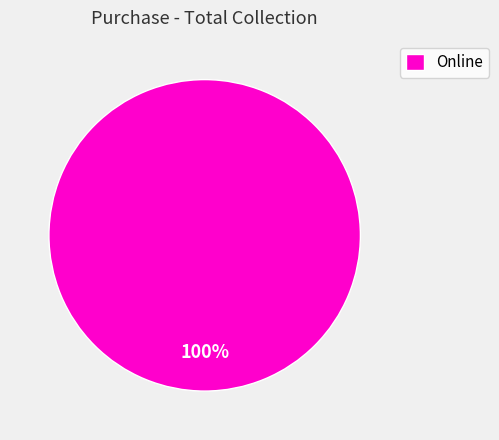

How many segments does this pie chart have?

1